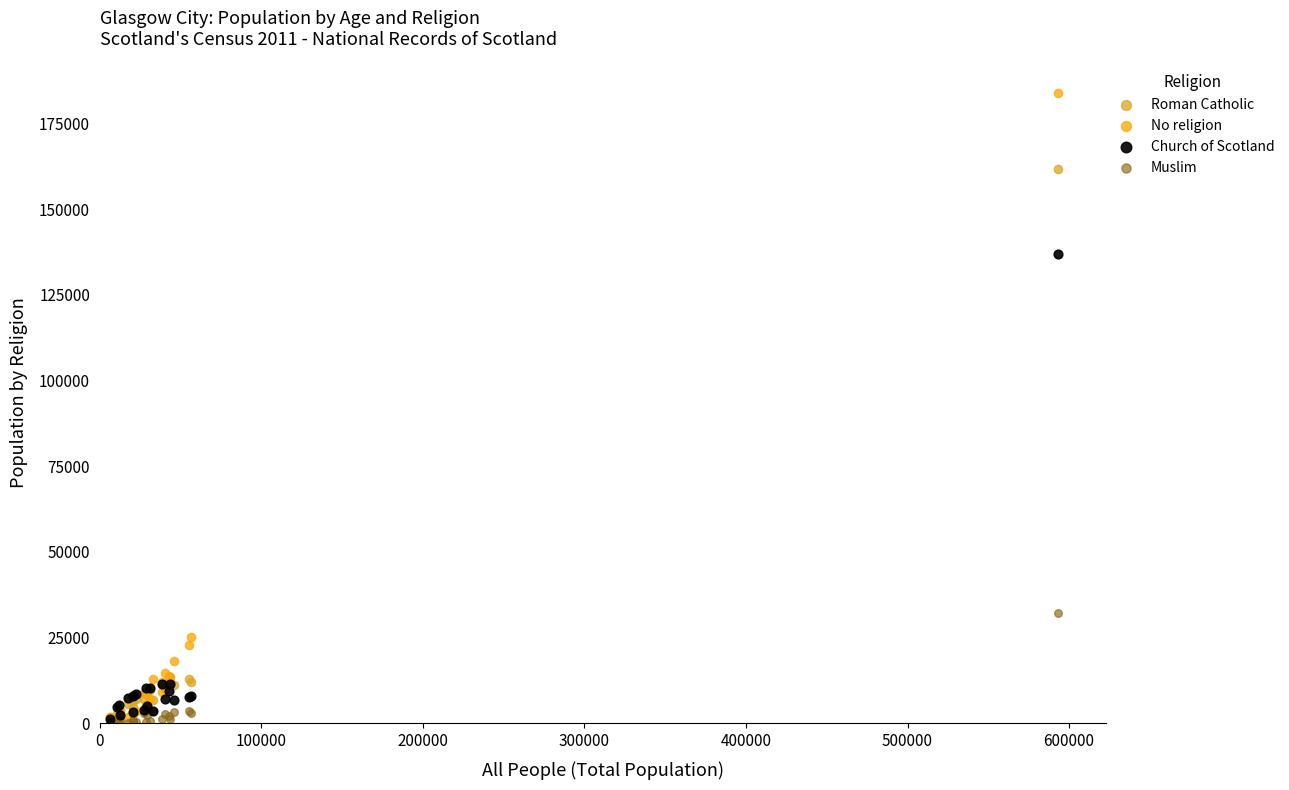

Which series has the widest spread of Y values?

No religion